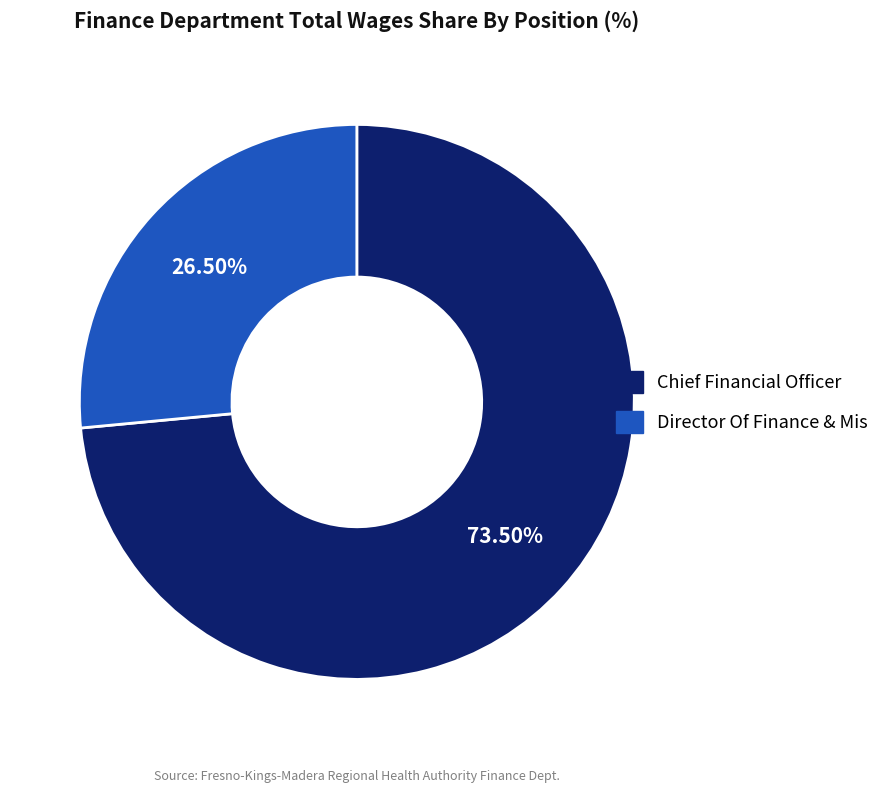

Approximately how many times larger is the value at Chief Financial Officer compared to Director Of Finance & Mis?

2.8